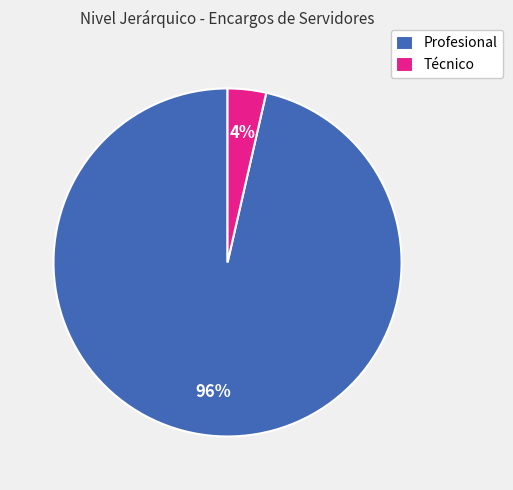

To the nearest percent, what is the average slice percentage?

50%